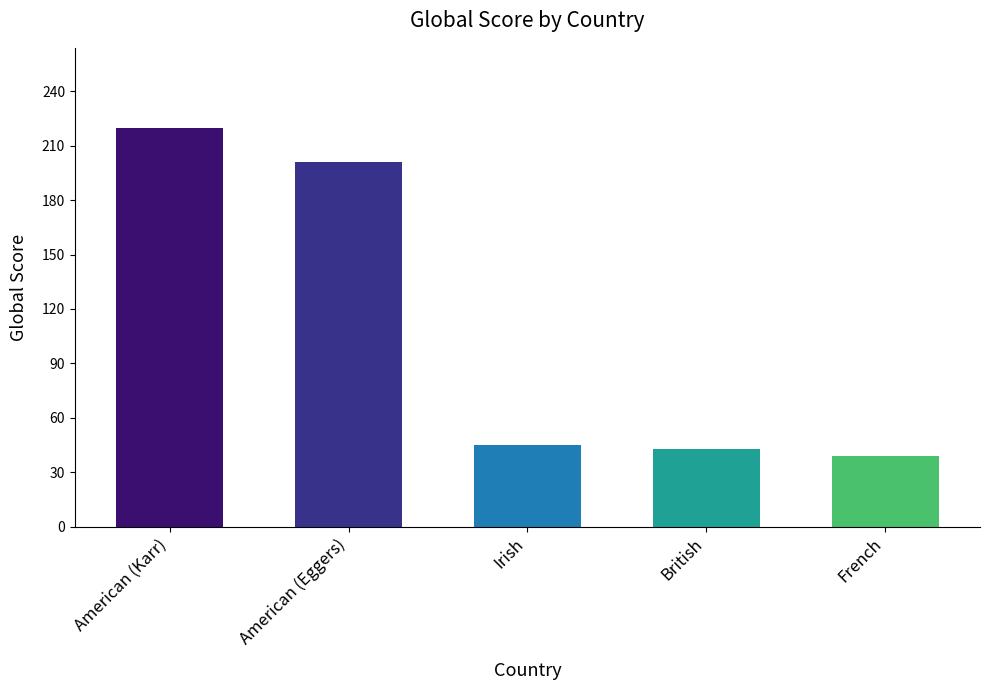

What is the average value?

110